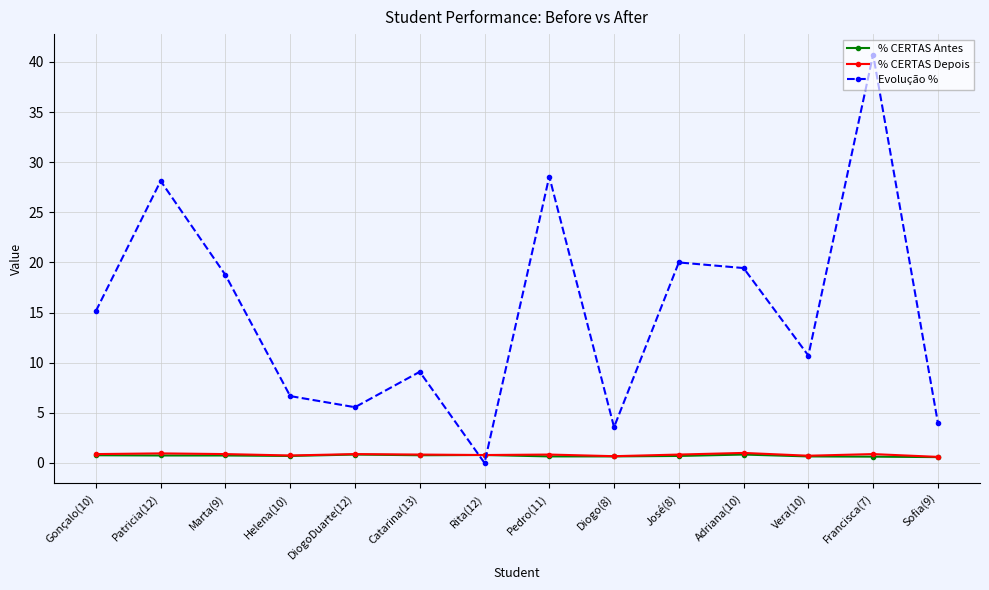

True or false: % CERTAS Antes has more than 0 interior local peaks.

True